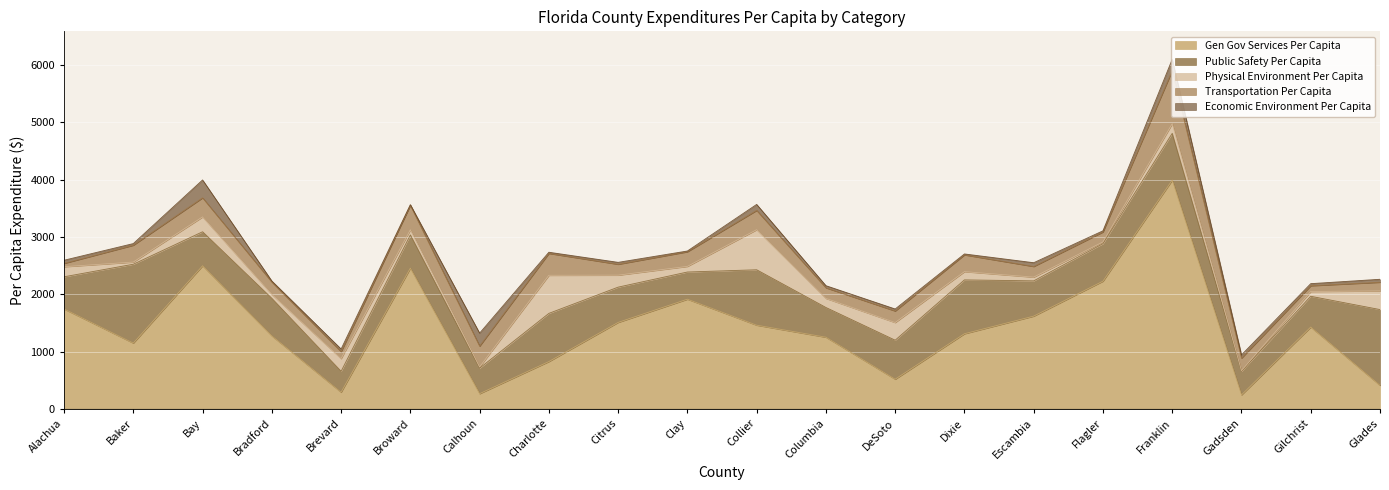

What position from the right is Citrus?

12